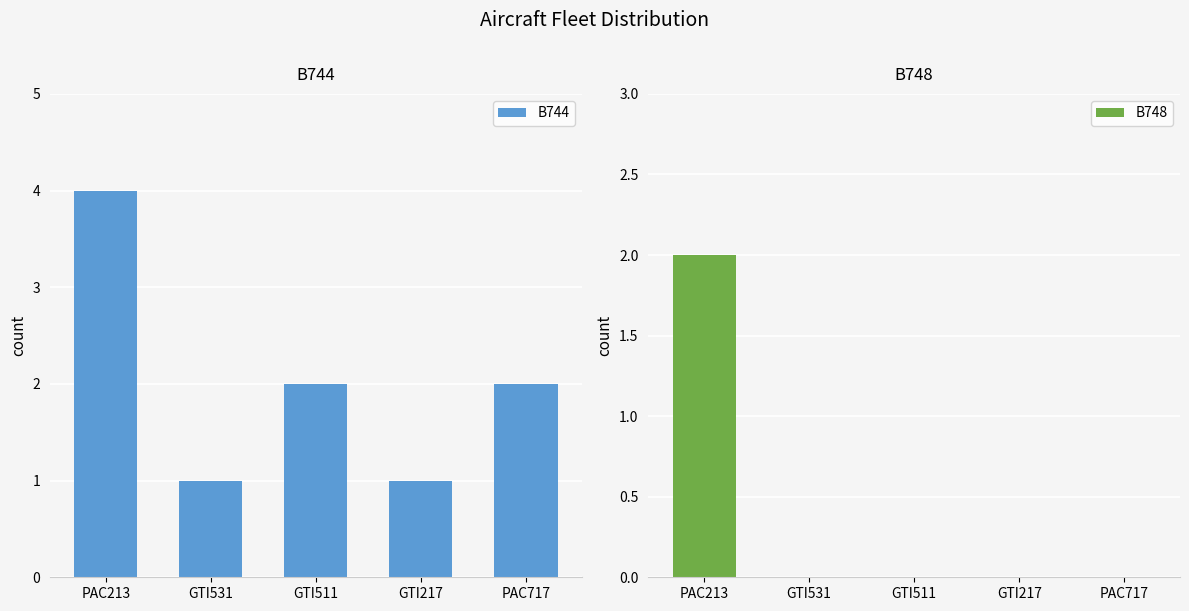

How many series are shown in this chart?

2